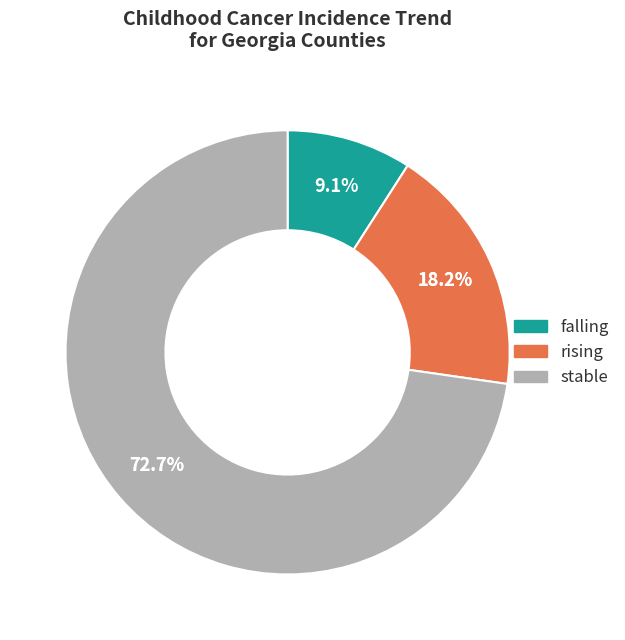

Combined, what portion of the pie is falling and rising?

27.3%